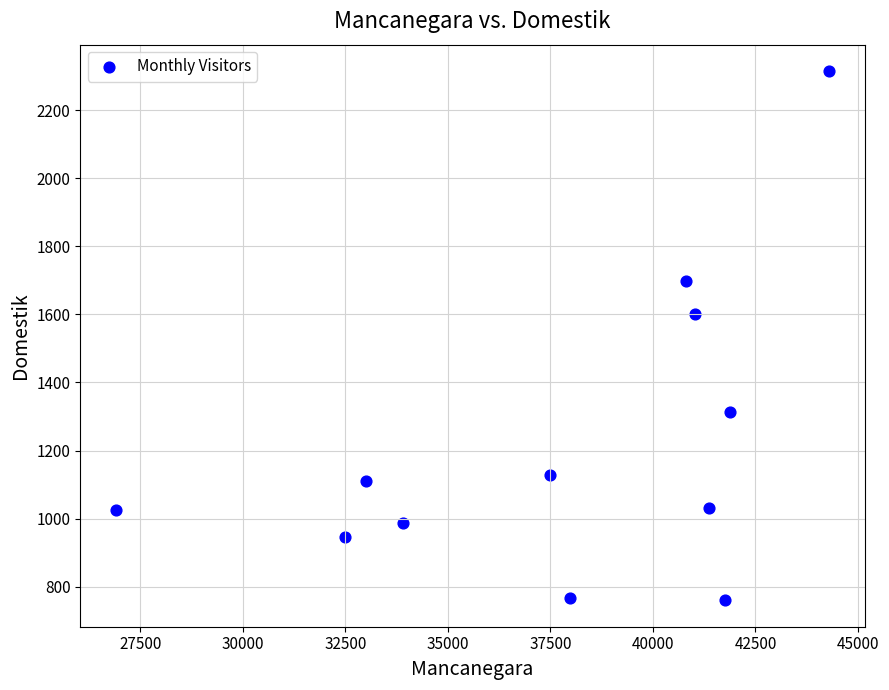

What Y value in the scatter plot is closest to 1537?

1602